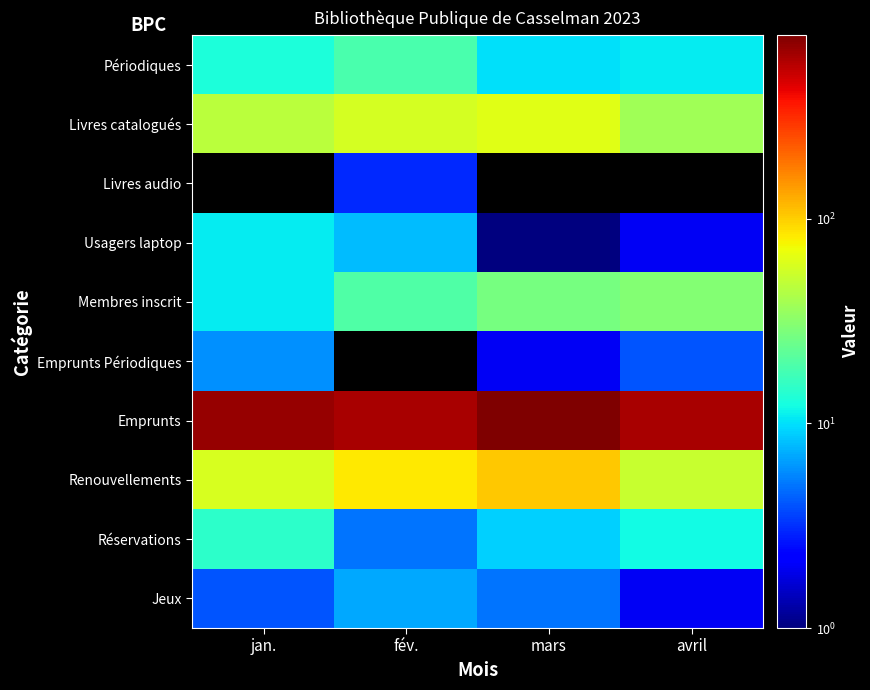

At which label is Renouvellements closest to 79?

fév.